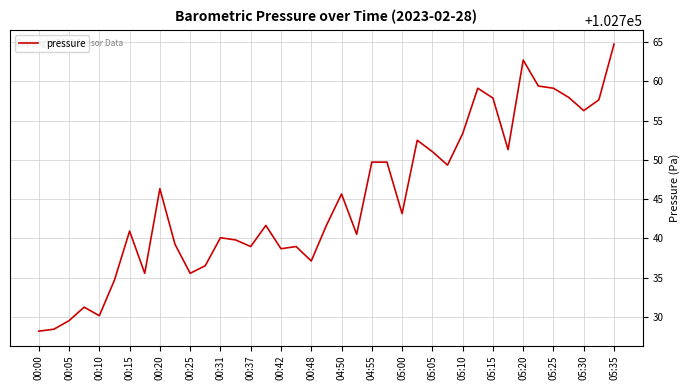

What is the smallest value displayed?

102728.2